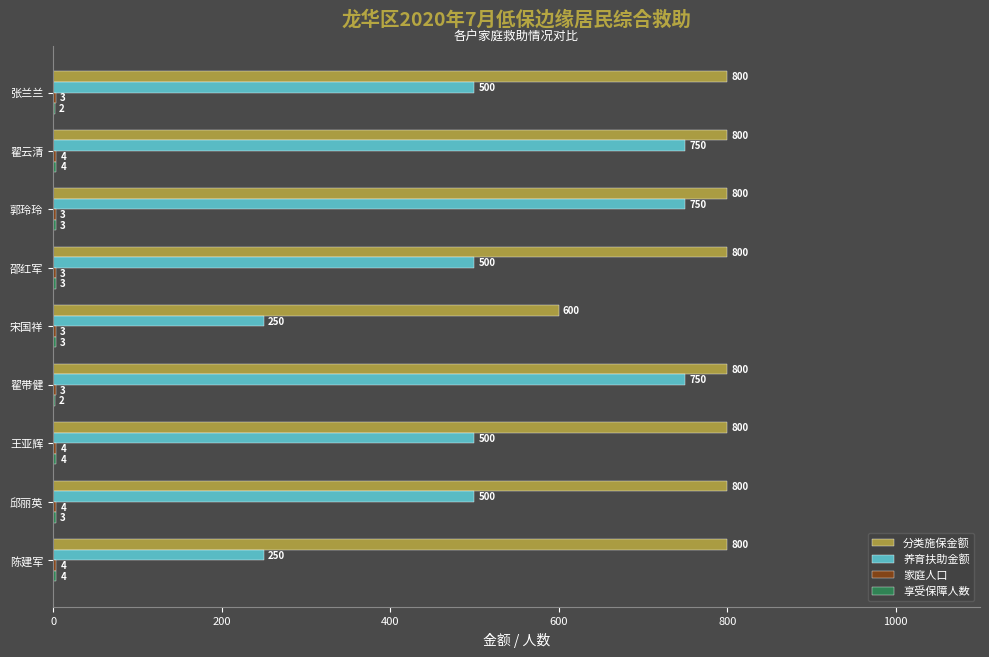

What is the maximum value shown in the chart?

800